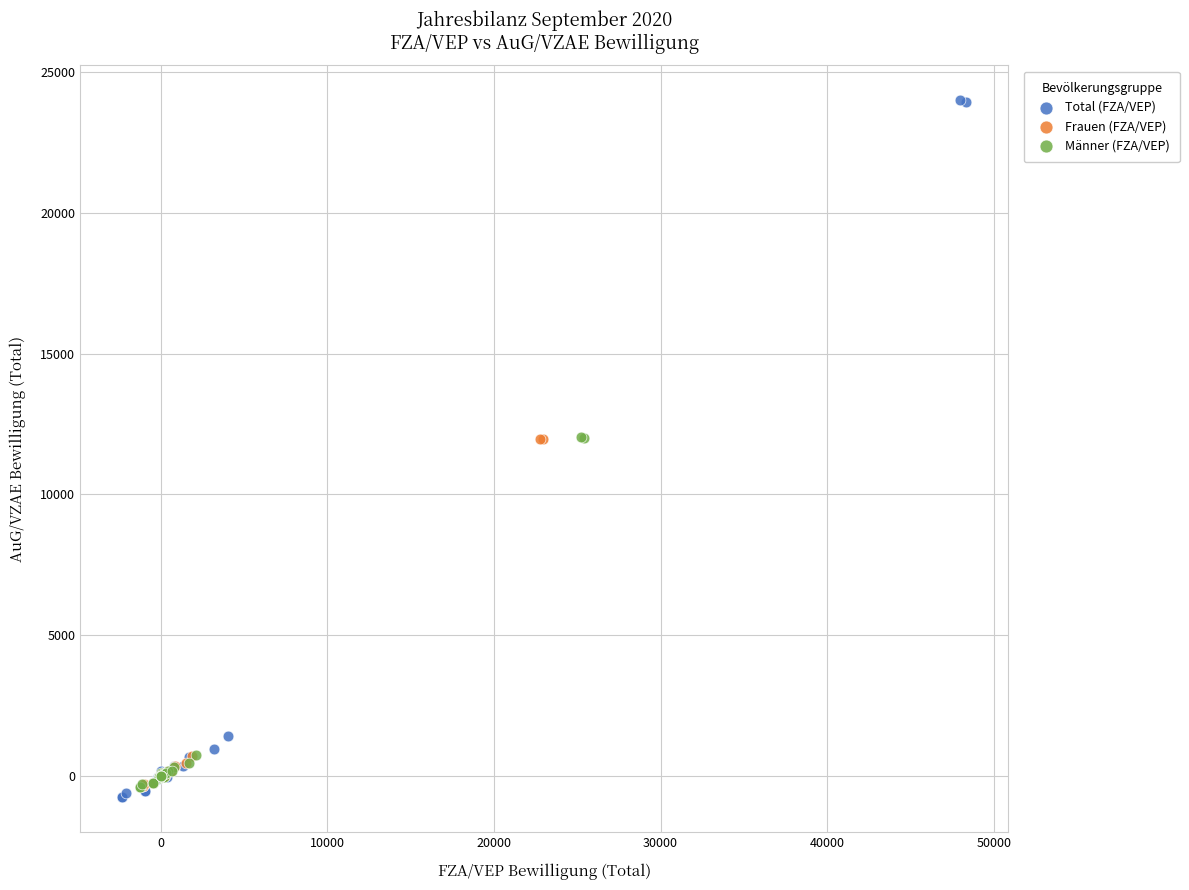

Which series reaches the maximum Y coordinate?

Total (FZA/VEP)